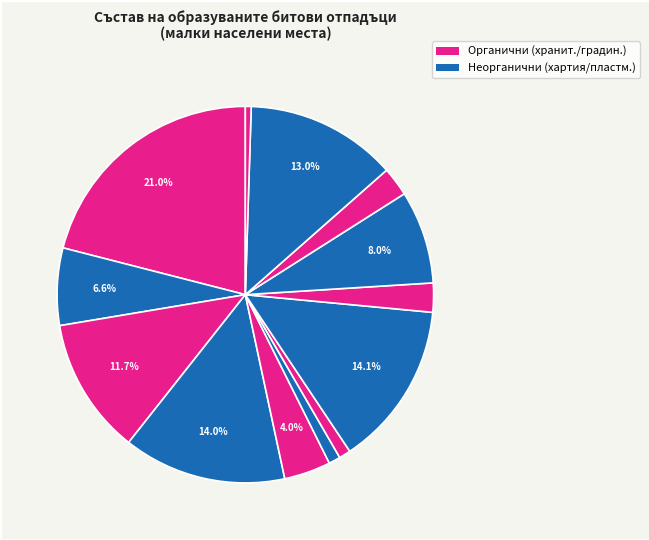

To the nearest percent, what is the difference between the largest and smallest slice percentages?

20%